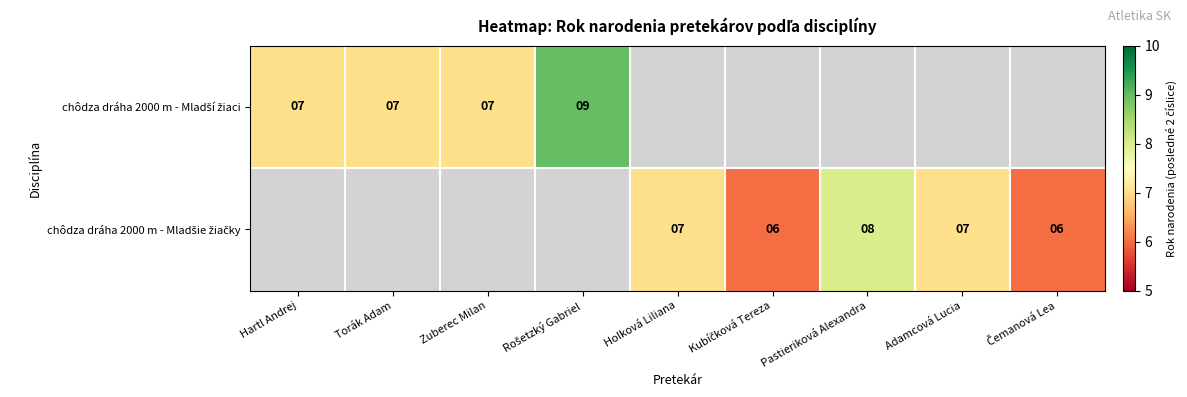

What value does the chôdza dráha 2000 m - Mladšie žiačky series have at Holková Liliana?

7.0